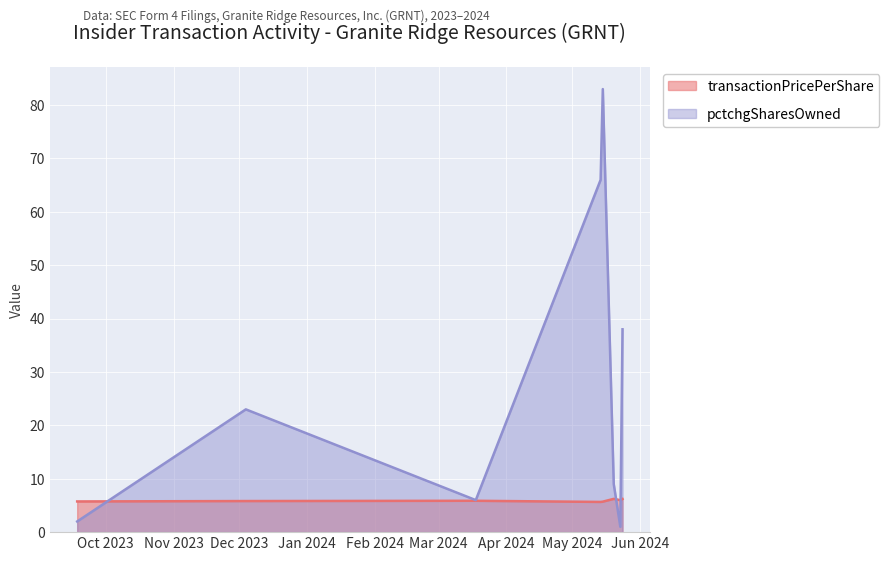

Rank the categories by transactionPricePerShare value from lowest to highest.

2024-05-14, 2024-05-15, 2023-09-18, 2023-12-04, 2024-03-18, 2024-05-23, 2024-05-24, 2024-05-20